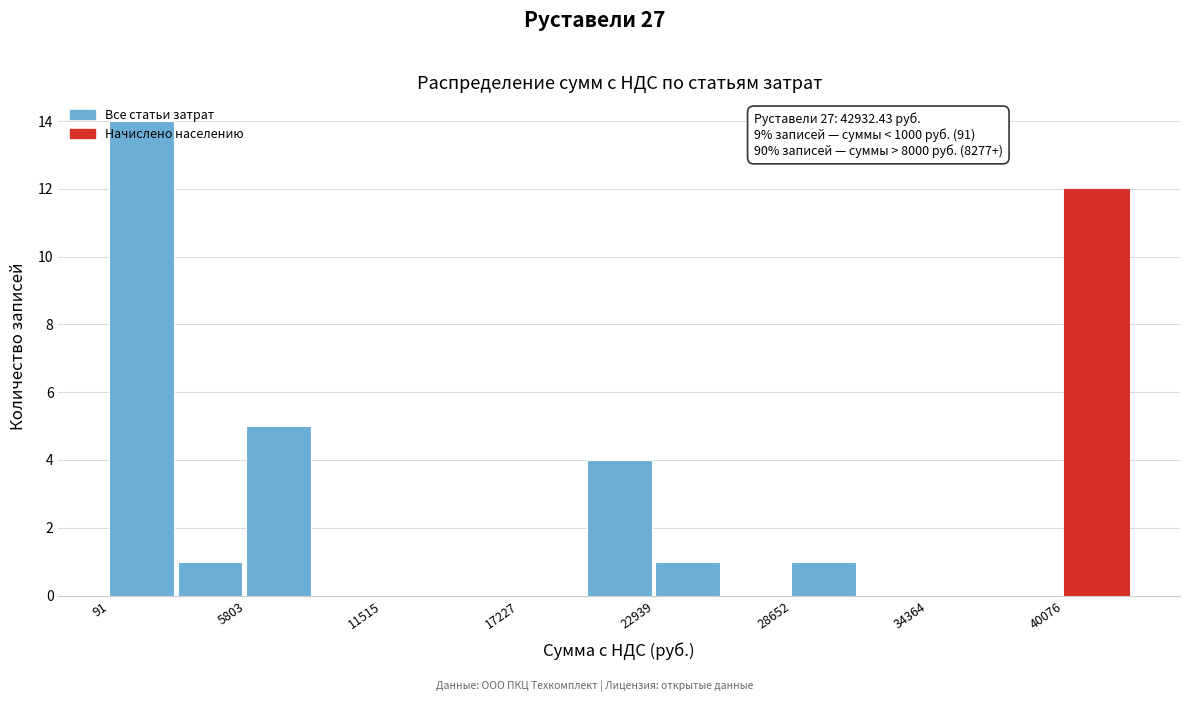

Read against the x-axis, roughly where is the centre of the tallest bar?

1000